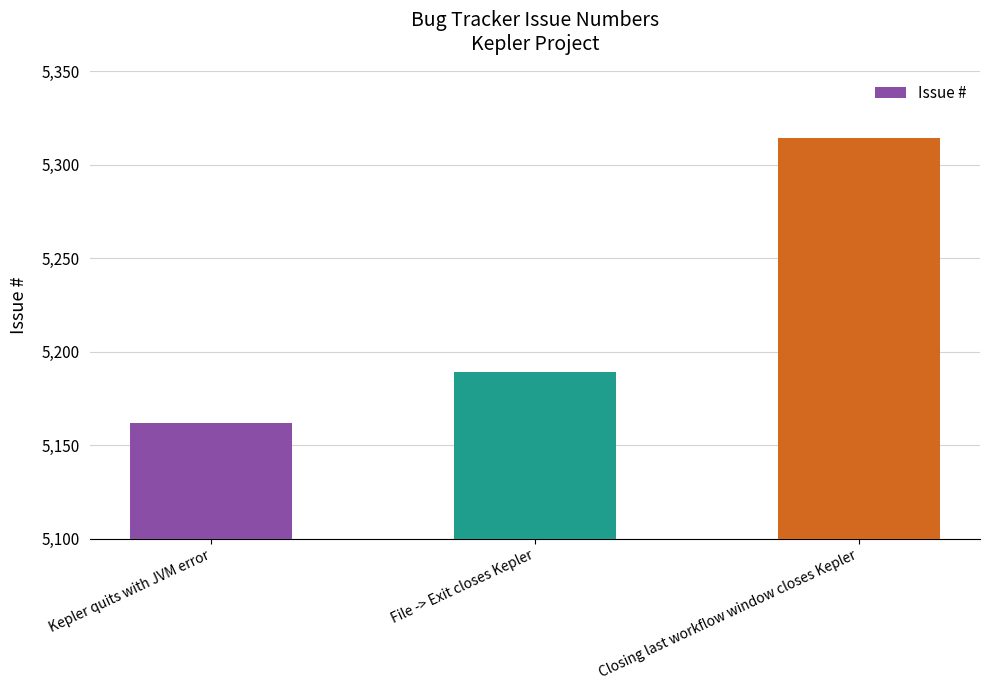

What is the ratio of the value at Closing last workflow window closes Kepler to the value at Kepler quits with JVM error?

1.0